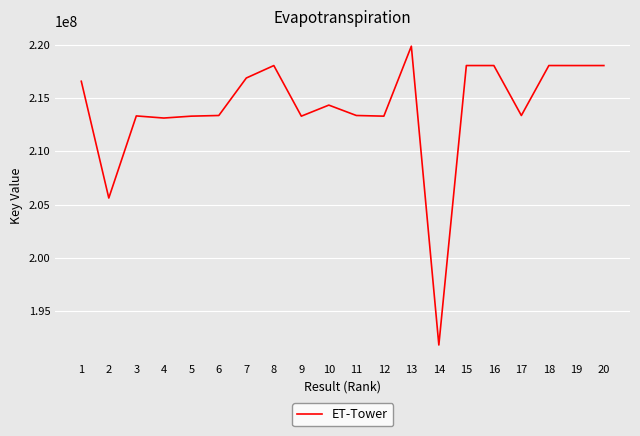

What is the change in value from 2 to 18?

+12419485